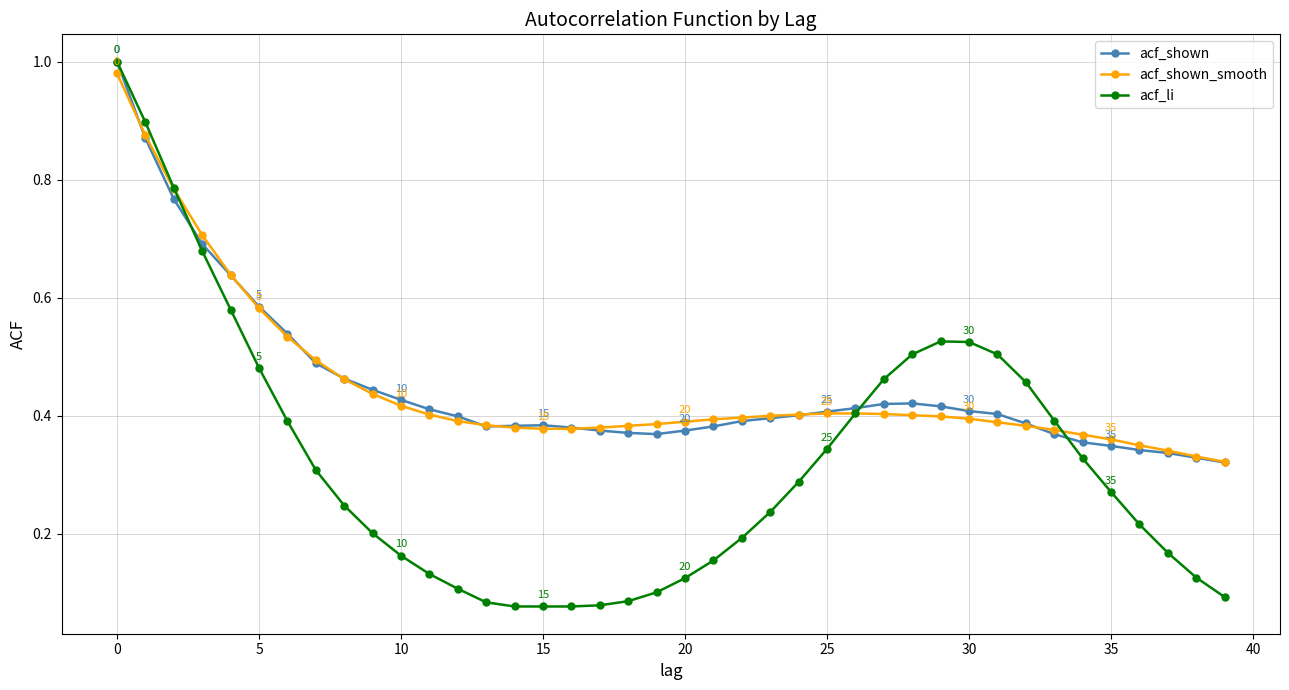

At how many categories does at least one series exceed 0?

40